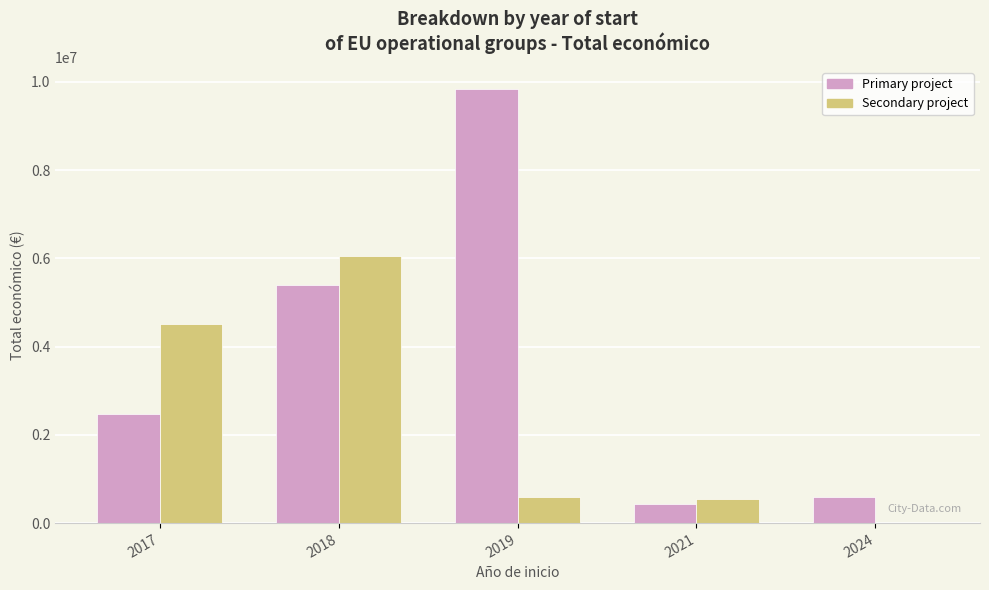

Read the Secondary project value at 2018.

6062169